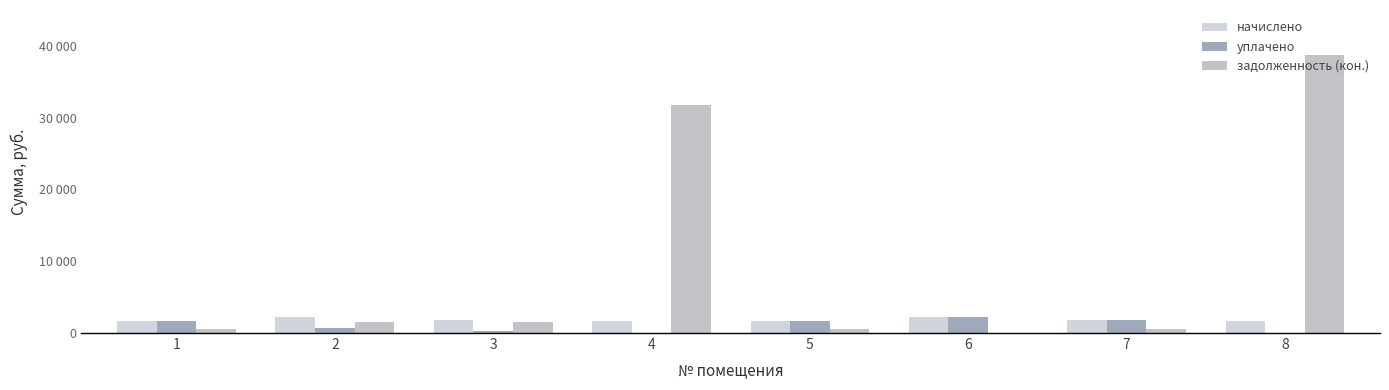

Is the value of задолженность (кон.) at 7 greater than the value of уплачено at 7?

No